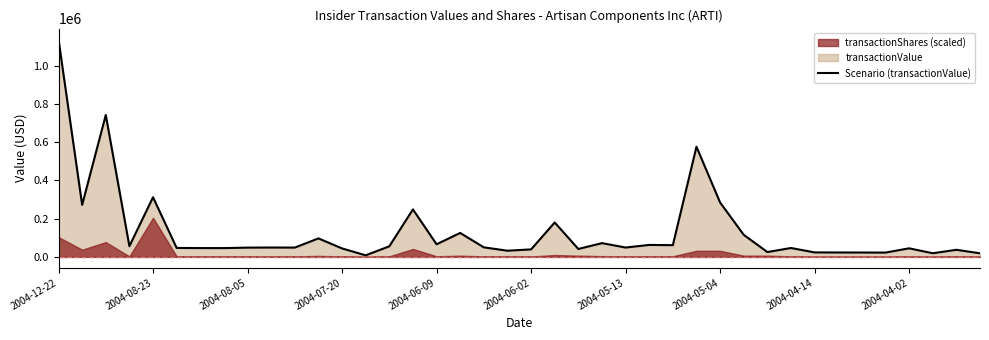

What is the label of the 14th point from the right?

26